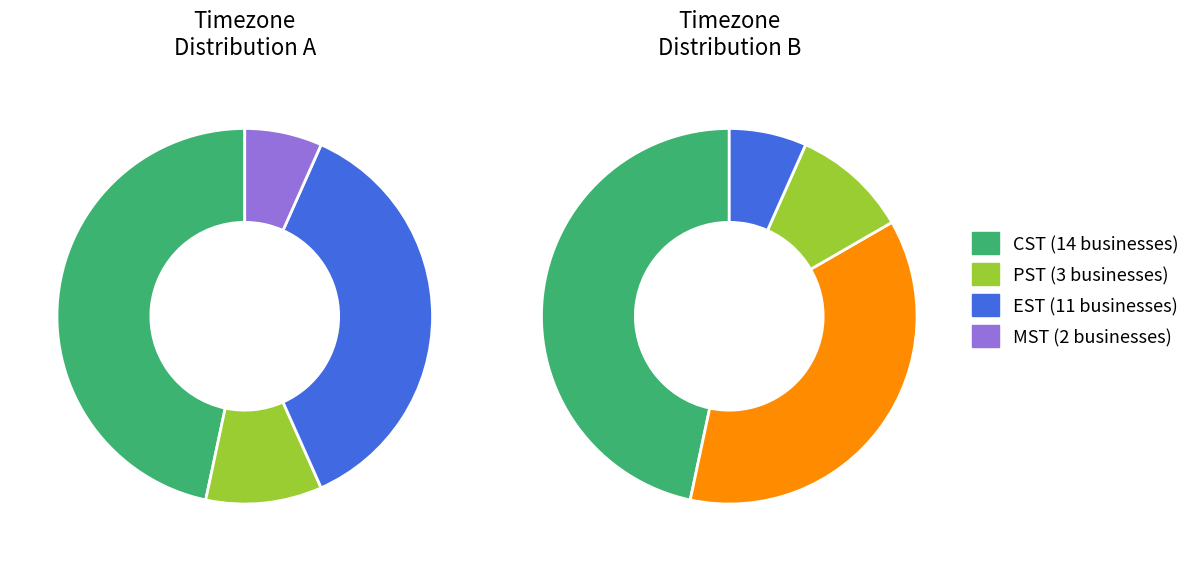

True or false: MST accounts for 7% of the total.

True